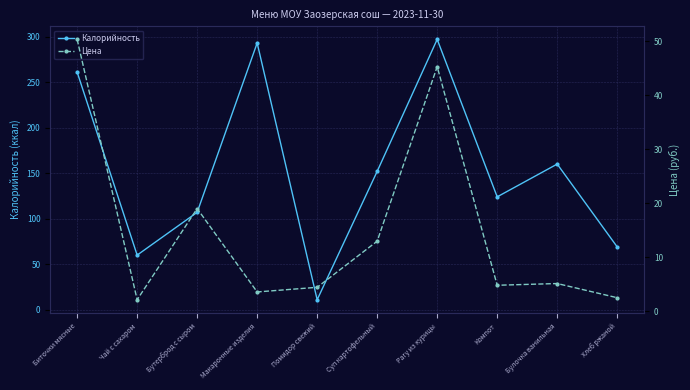

True or false: Цена has a value of 4.4 at Помидор свежий.

True